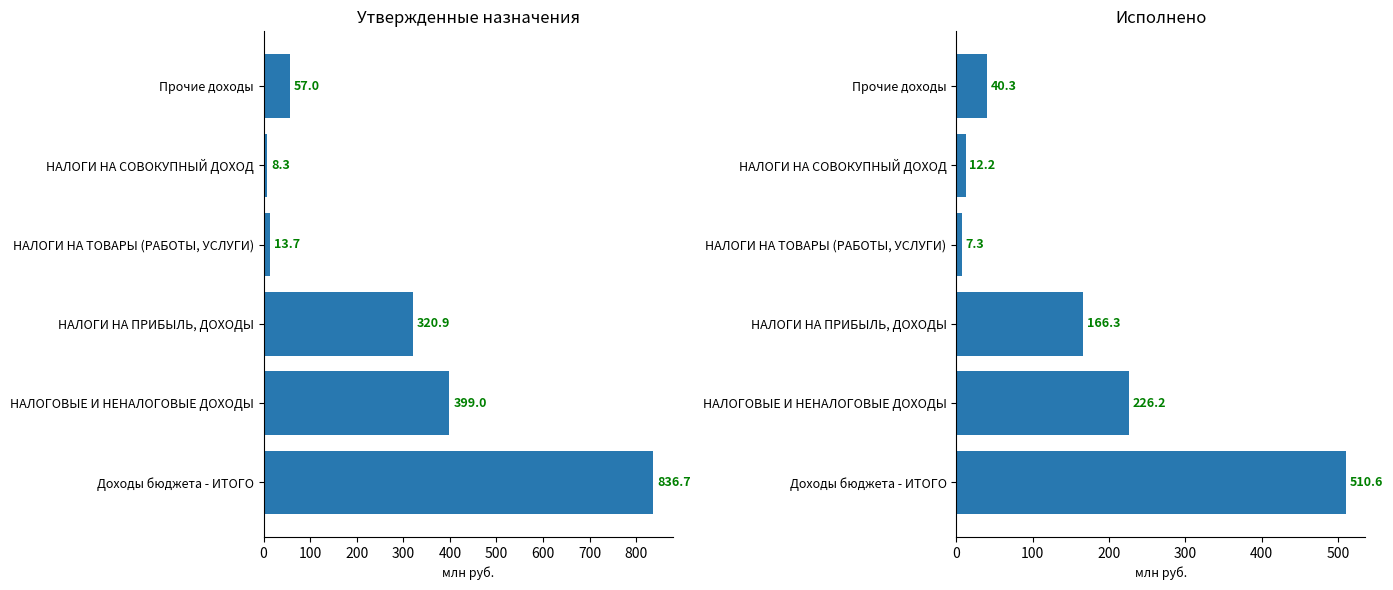

What is the difference between the maximum and minimum values in the Утвержденные назначения (консолидированный) series?

828.4